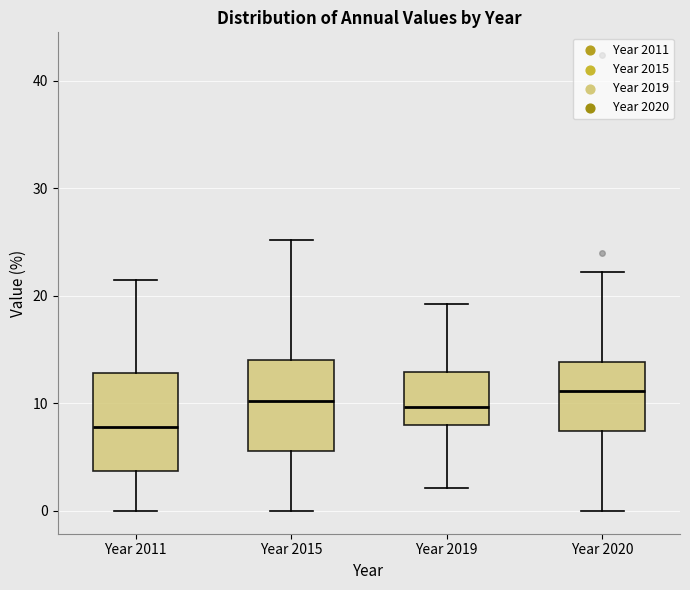

Reading left to right, read every box against the y-axis: the position of its median line, the range the box covers, and the ends of its whiskers. The values are not printed on the chart, so give them approximately, as read against the axis.

Year 2011: median 8, box 4 to 13, whiskers 0 to 22
Year 2015: median 10, box 6 to 14, whiskers 0 to 25
Year 2019: median 10, box 8 to 13, whiskers 2 to 19
Year 2020: median 11, box 7 to 14, whiskers 0 to 22